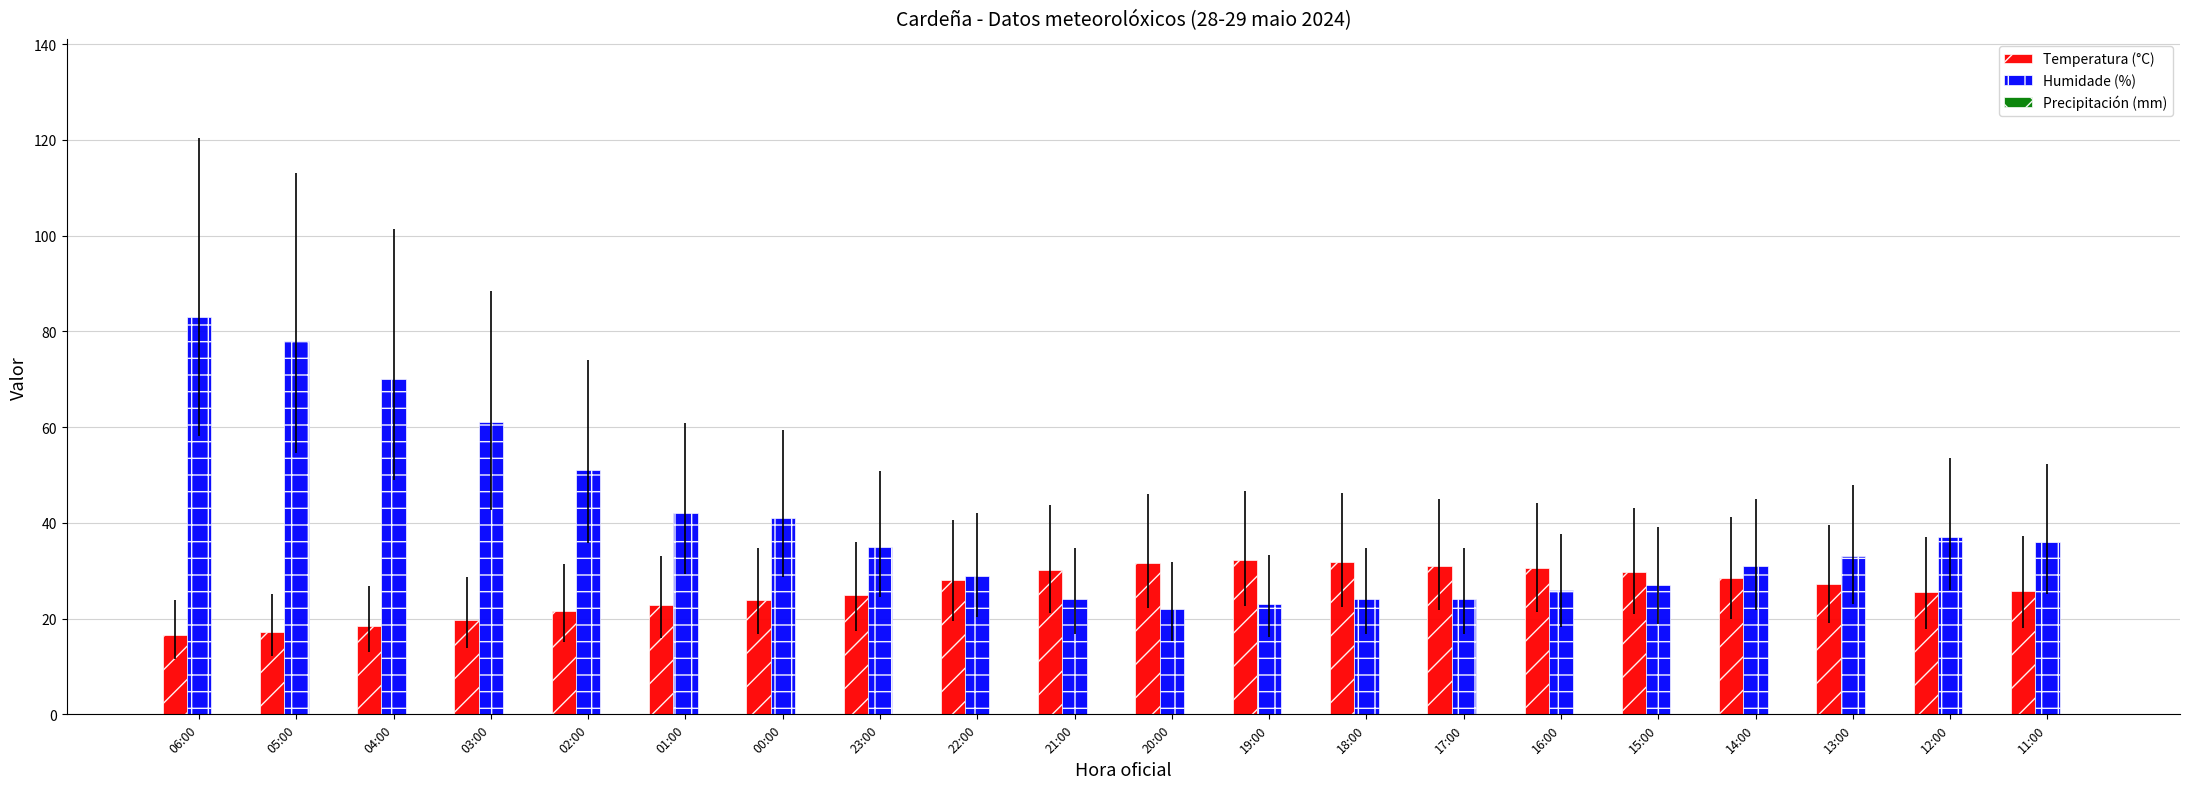

Count the number of data series in this chart.

2